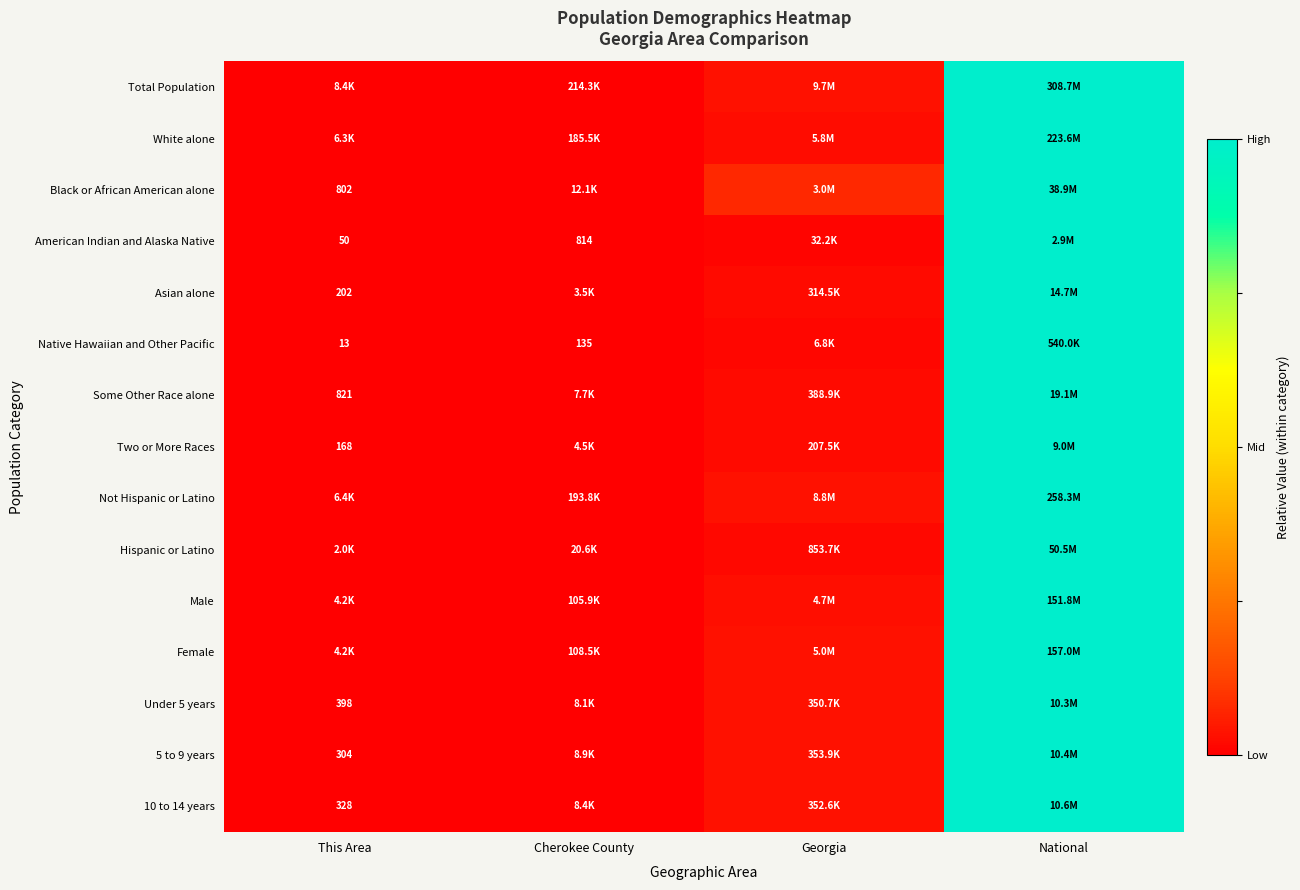

Which category has the highest value in the American Indian and Alaska Native series?

National